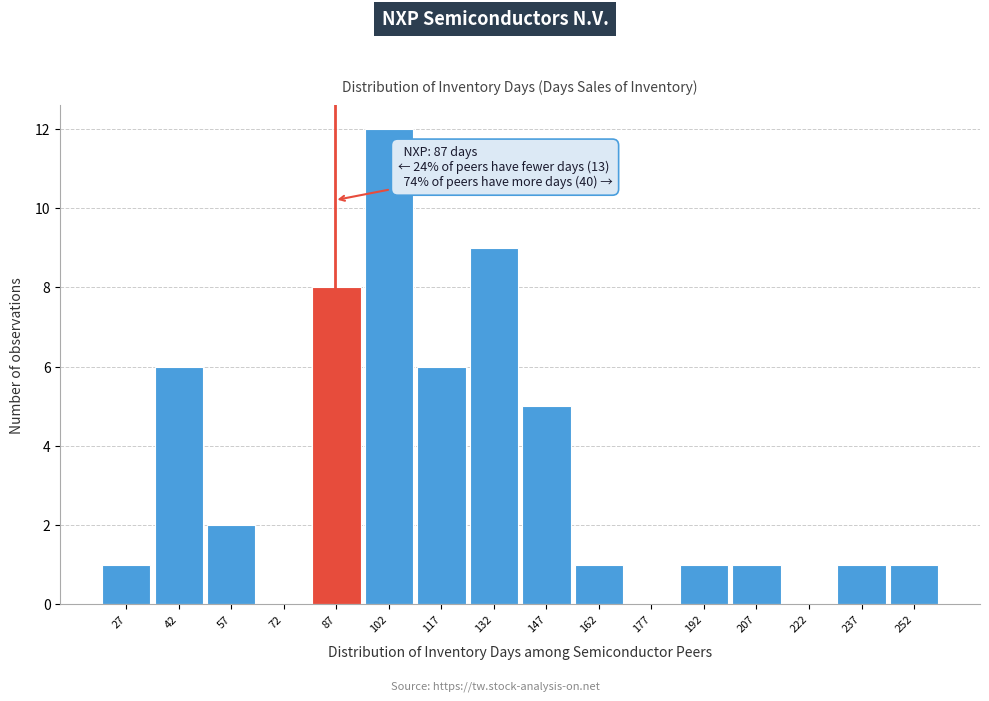

Which range on the x-axis has the tallest bar?

95 to 110